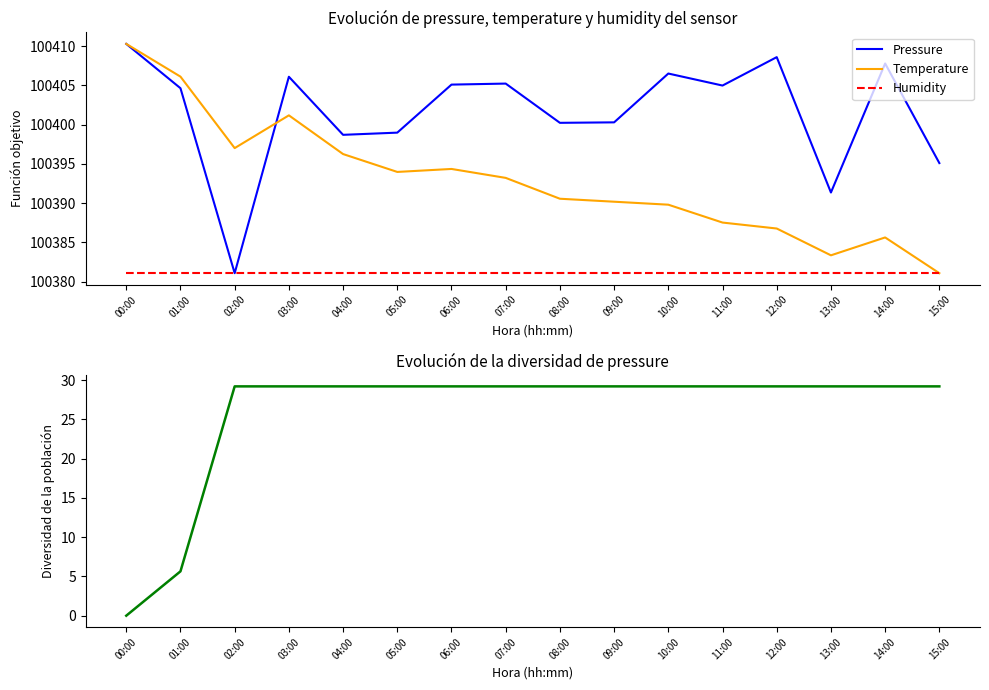

Rank the series by their maximum value, from highest to lowest.

Pressure, Temperature, Humidity, Diversidad pressure